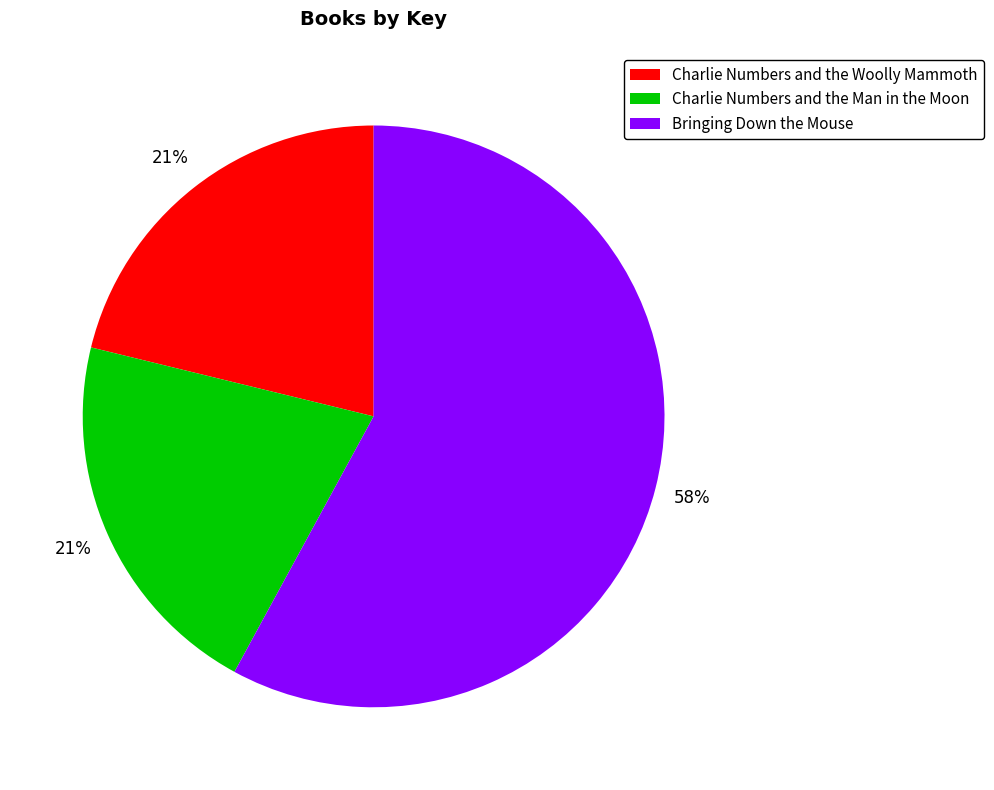

What is the largest slice in the pie chart?

Bringing Down the Mouse